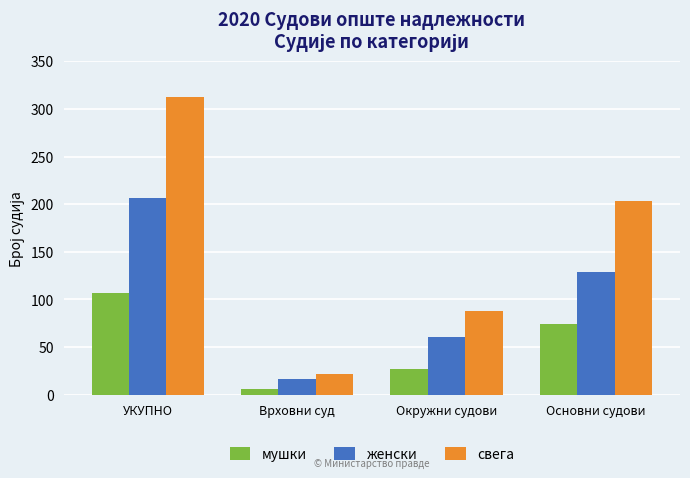

Which series has the widest spread of values?

свега